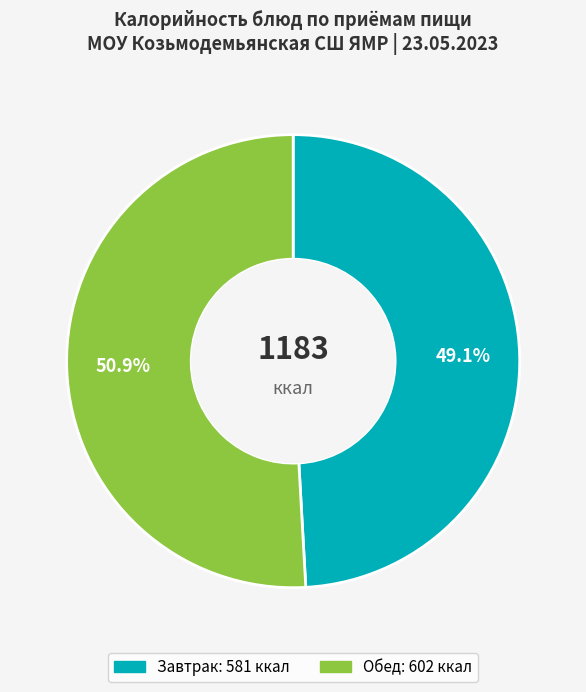

Is there a majority slice in this chart?

Yes